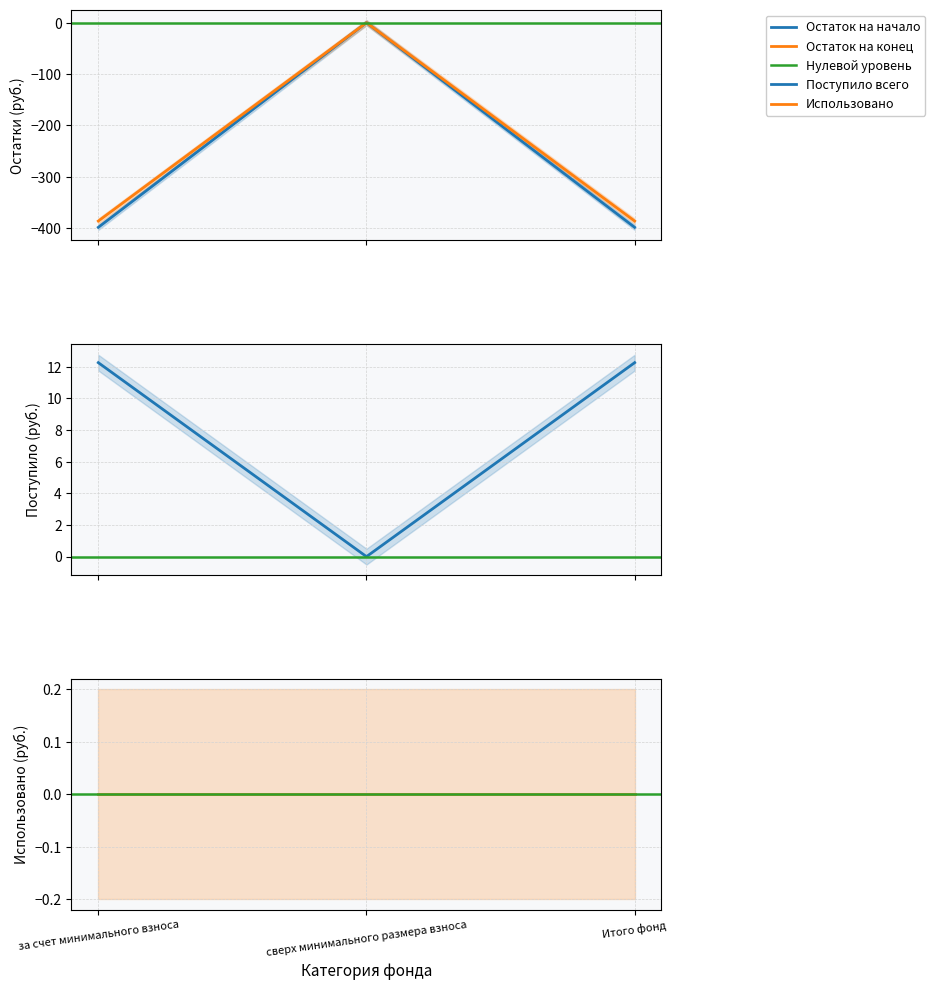

What is the label of the 3rd point from the right?

за счет минимального взноса